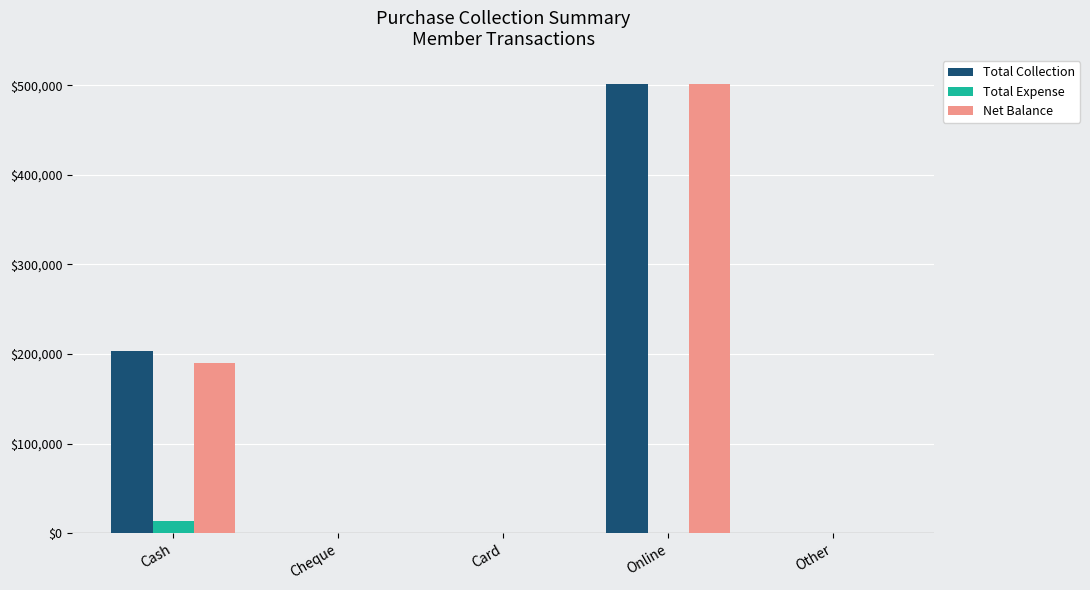

Is it true that Total Collection equals 0 at Other?

True